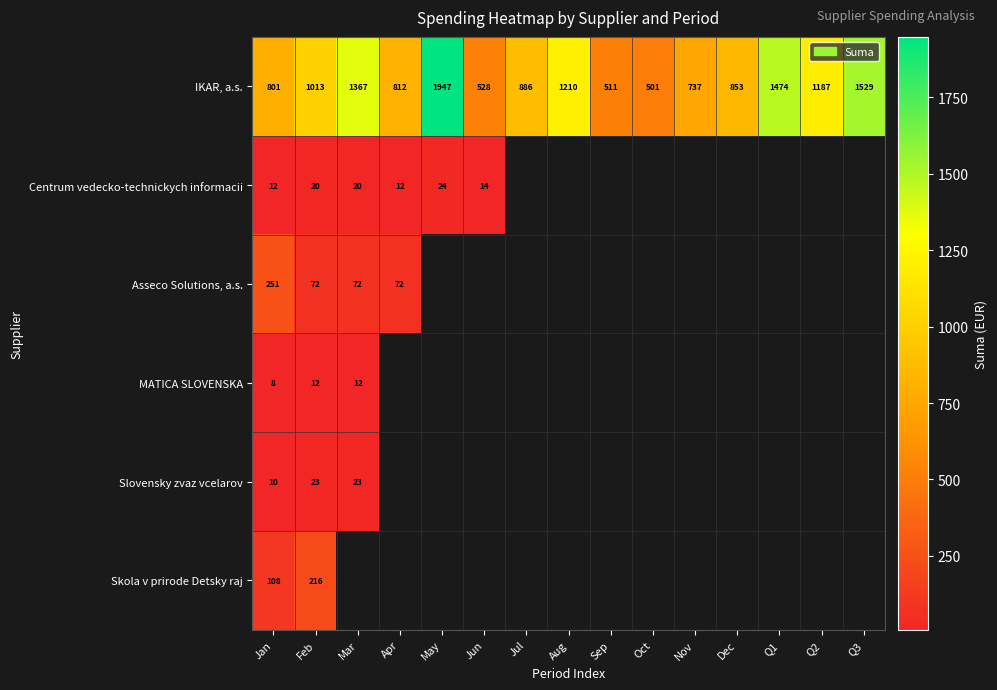

The Asseco Solutions, a.s. series shows 72 at Feb. True or false?

True